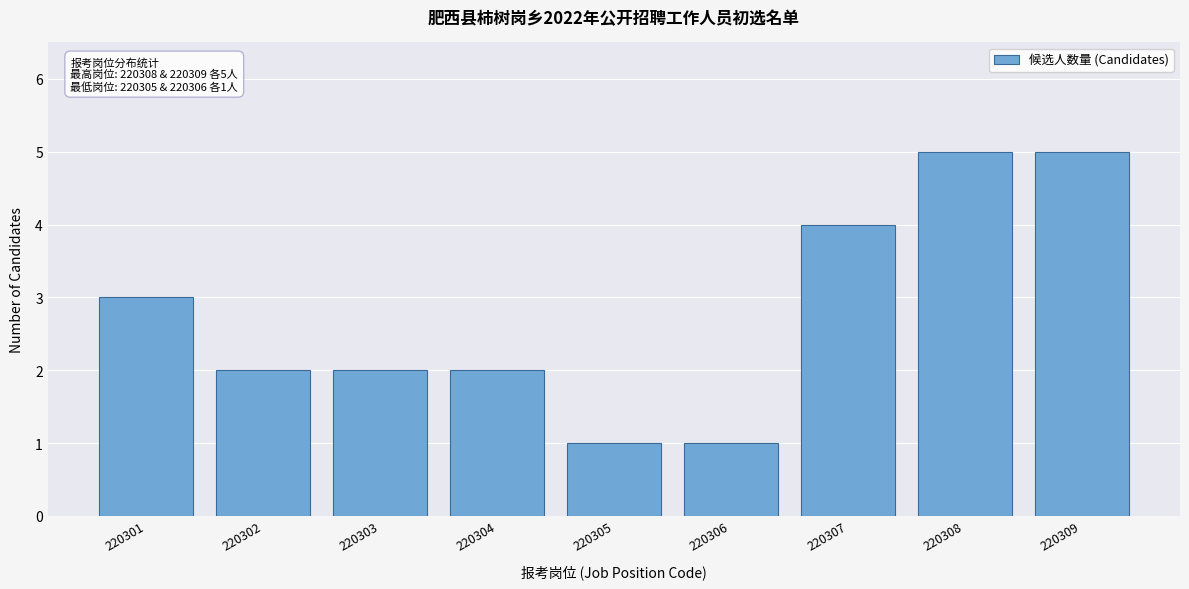

Reading left to right, transcribe all the data shown in this chart.

3	2	2	2	1	1	4	5	5